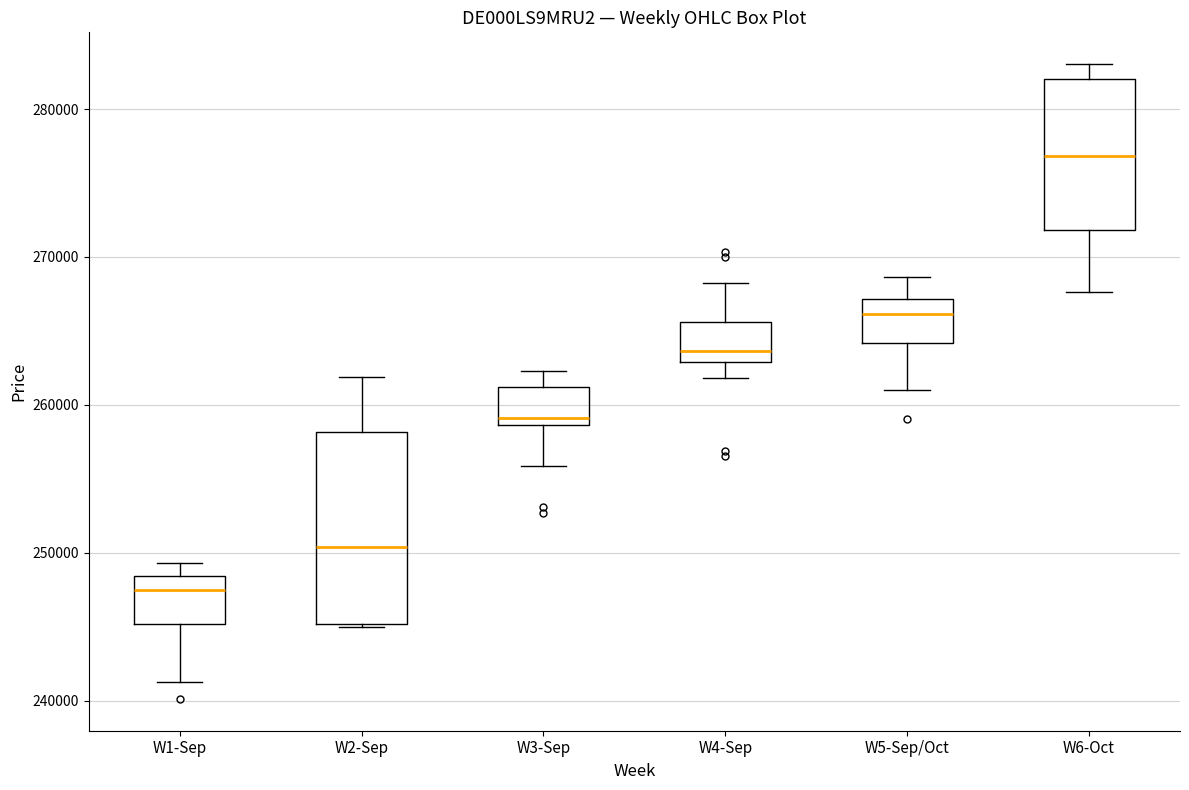

Reading left to right, read every box against the y-axis: the position of its median line, the range the box covers, and the ends of its whiskers. The values are not printed on the chart, so give them approximately, as read against the axis.

W1-Sep: median 248000 (just below the box's upper edge), box 245000 to 248000, whiskers 241000 to 249000
W2-Sep: median 250000, box 245000 to 258000, whiskers 245000 to 262000
W3-Sep: median 259000 (just above the box's lower edge), box 259000 to 261000, whiskers 256000 to 262000
W4-Sep: median 264000, box 263000 to 266000, whiskers 262000 to 268000
W5-Sep/Oct: median 266000, box 264000 to 267000, whiskers 261000 to 269000
W6-Oct: median 277000, box 272000 to 282000, whiskers 268000 to 283000